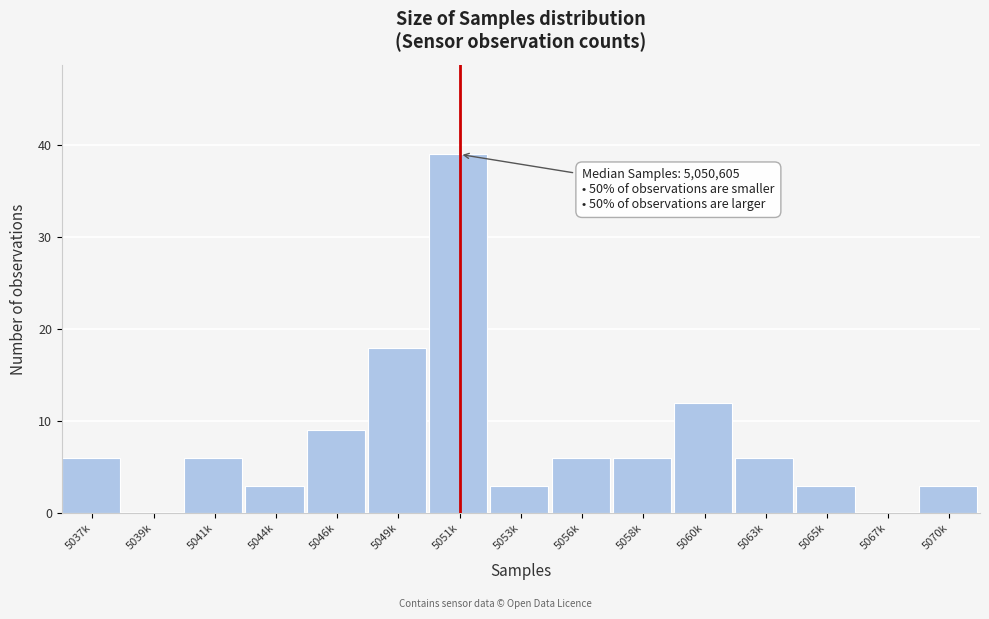

Reading left to right, extract all data points from this chart.

5037k=6	5039k=0	5041k=6	5044k=3	5046k=9	5049k=18	5051k=39	5053k=3	5056k=6	5058k=6	5060k=12	5063k=6	5065k=3	5067k=0	5070k=3